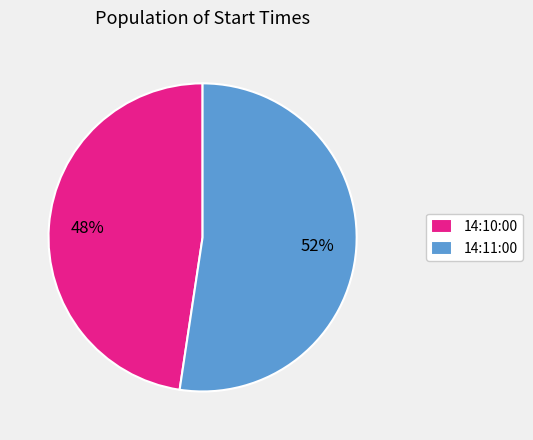

True or false: 14:10:00 accounts for 48% of the total.

True